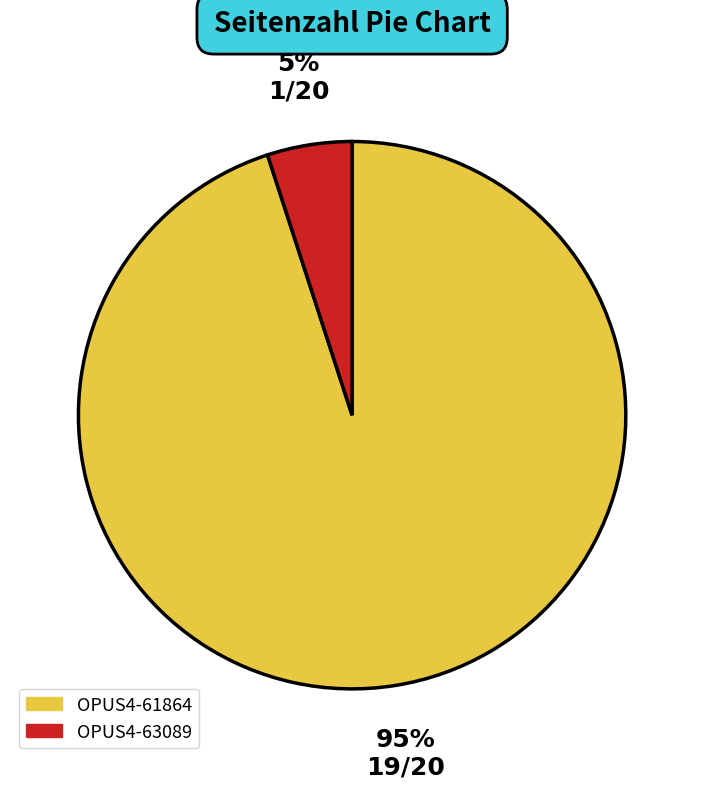

The OPUS4-61864 slice represents 95% of the pie. True or false?

True